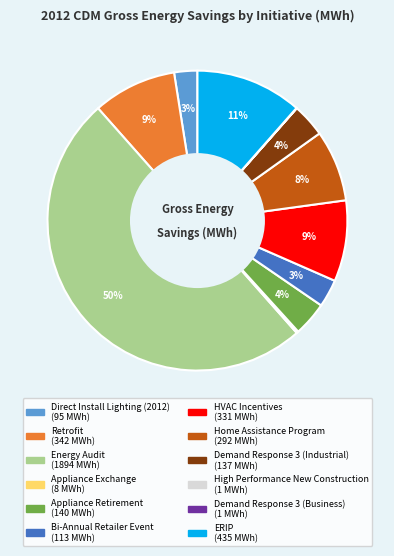

To the nearest percent, what is the average slice percentage?

8%